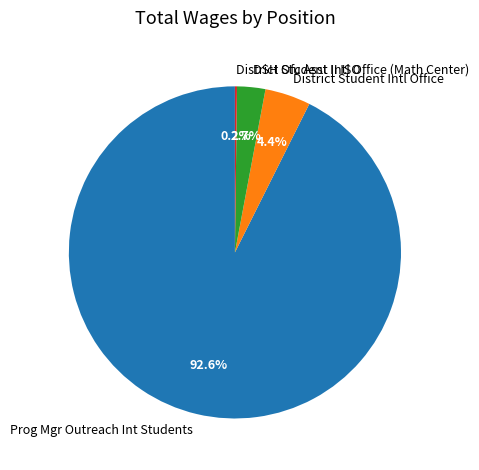

Between Prog Mgr Outreach Int Students and DSH Ofc Asst II ISO, which is larger?

Prog Mgr Outreach Int Students